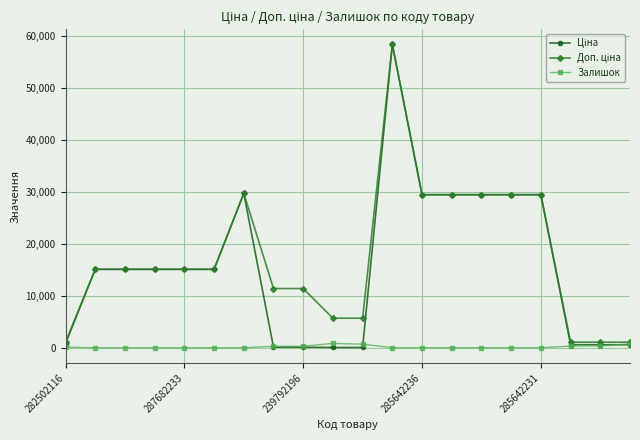

What is the greatest value displayed?

58426.5